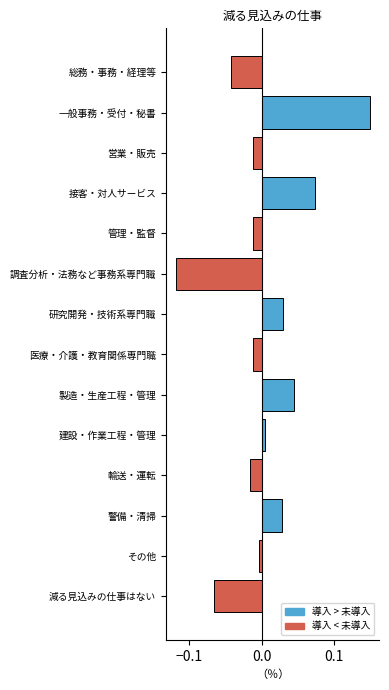

Which label corresponds to the smallest value in the chart?

調査分析・法務など事務系専門職